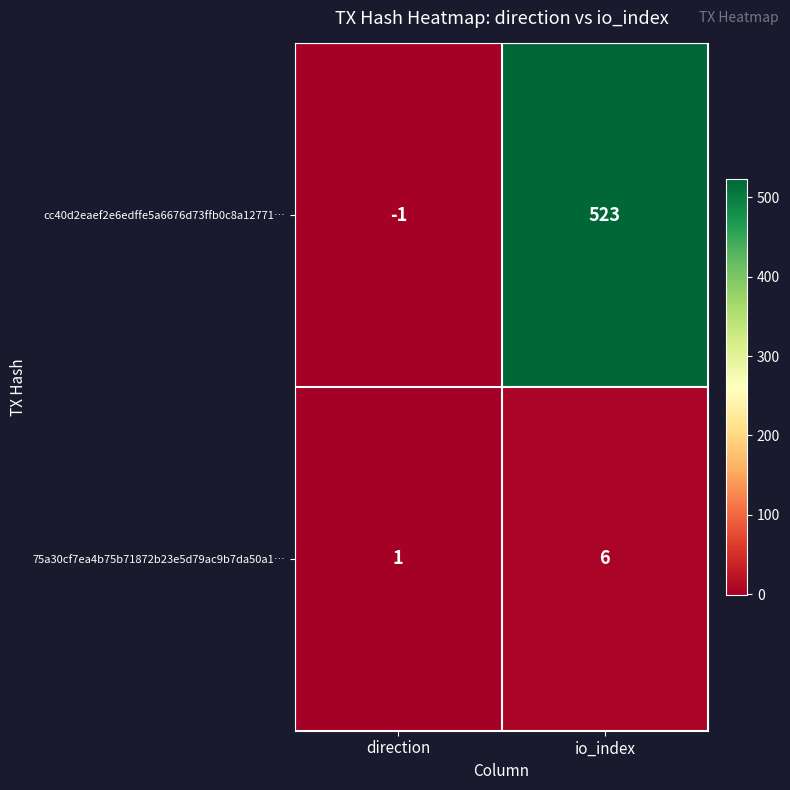

Which series has the widest spread of values?

cc40d2eaef2e6edffe5a6676d73ffb0c8a12771…